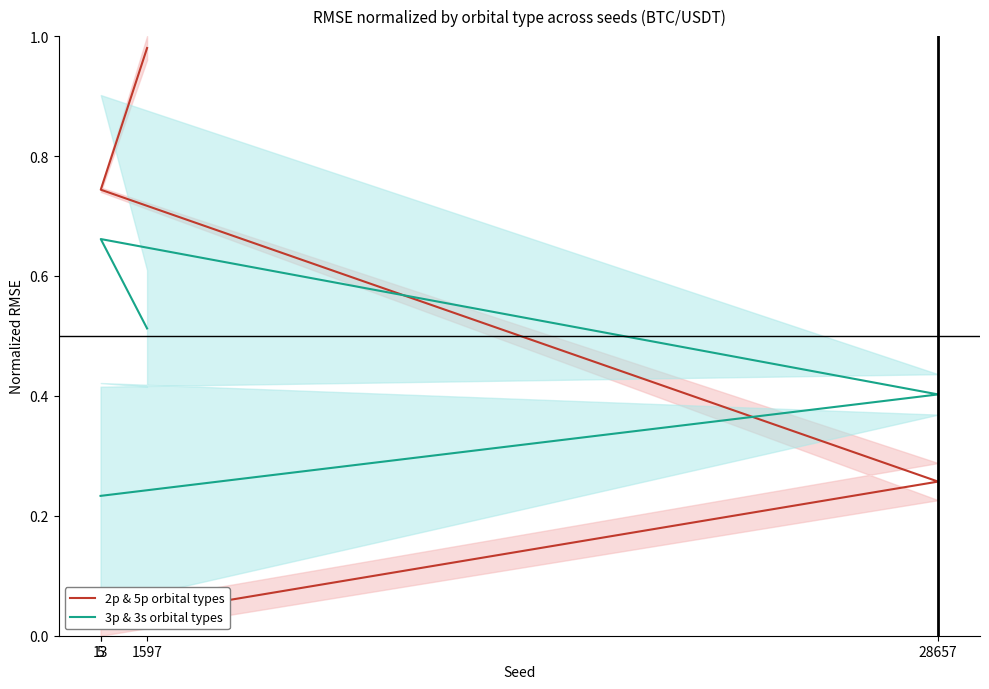

Reading left to right, transcribe all the data shown in this chart.

2p & 5p orbital types: 0.0	0.3	0.7	1.0
3p & 3s orbital types: 0.2	0.4	0.7	0.5